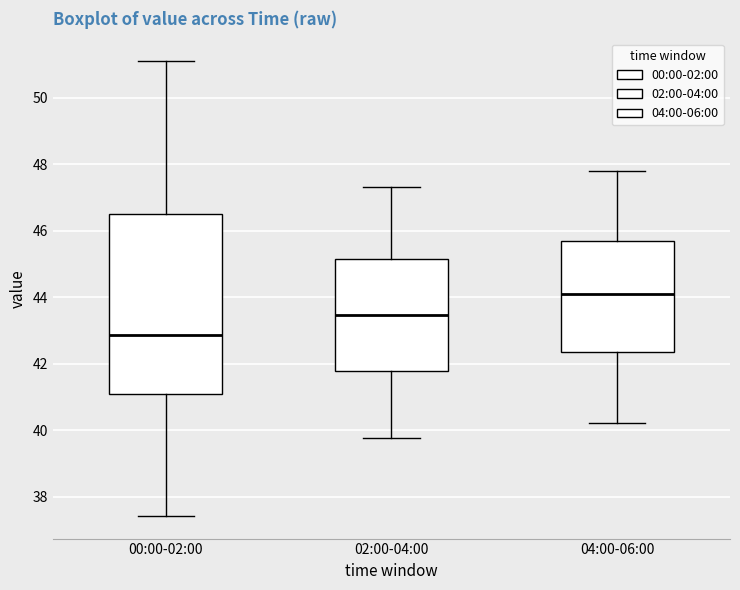

Reading left to right, transcribe this box plot: for each box, give where its median line is, the range the box spans, and where its two whiskers end, as read against the y-axis. The values are not printed on the chart, so give them approximately, as read against the axis.

00:00-02:00: median 42.8, box 41.0 to 46.6, whiskers 37.4 to 51.2
02:00-04:00: median 43.4, box 41.8 to 45.2, whiskers 39.8 to 47.4
04:00-06:00: median 44.2, box 42.4 to 45.8, whiskers 40.2 to 47.8